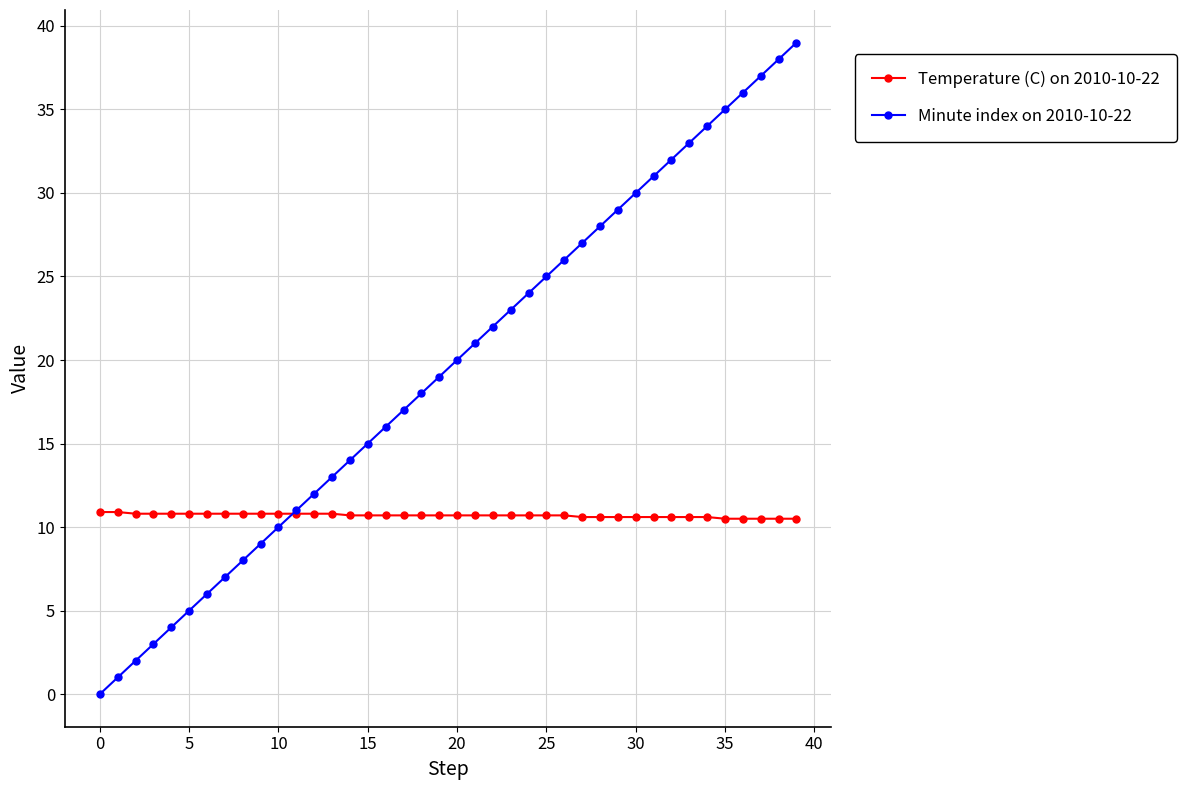

Rank the series by their average value, from highest to lowest.

Minute index on 2010-10-22, Temperature (C) on 2010-10-22